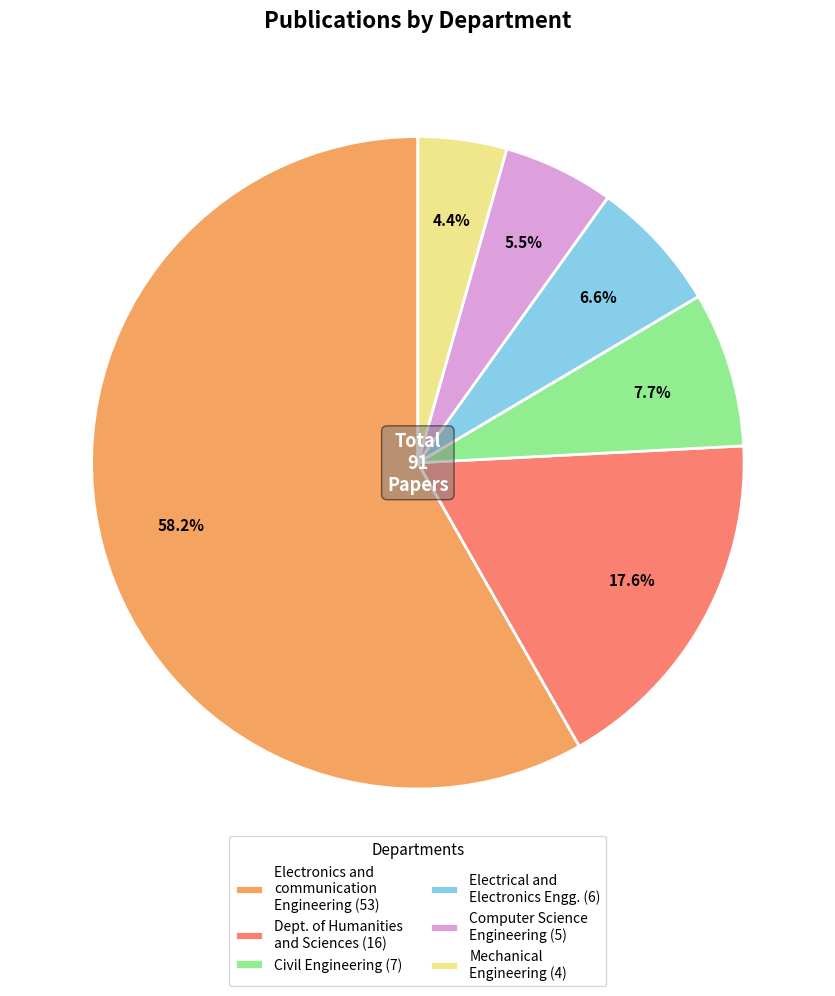

What portion of the pie excludes Mechanical Engineering (4)?

95.6%